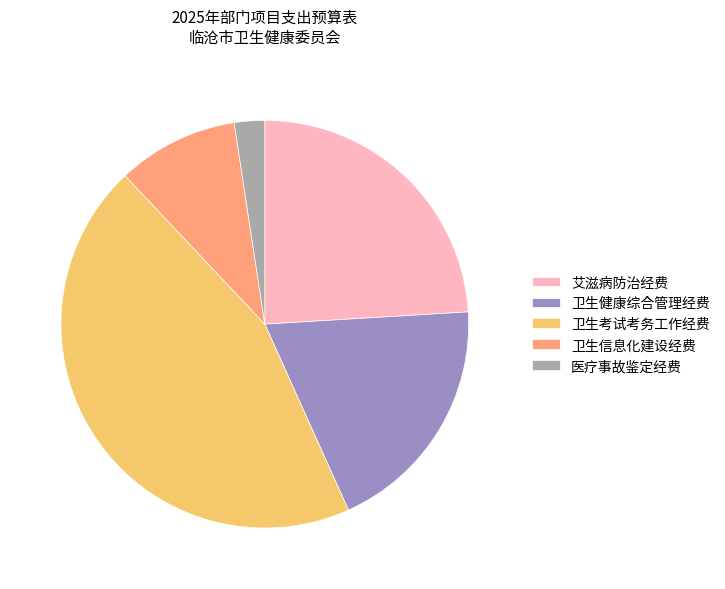

Which has a higher value, 卫生考试考务工作经费 or 卫生信息化建设经费?

卫生考试考务工作经费